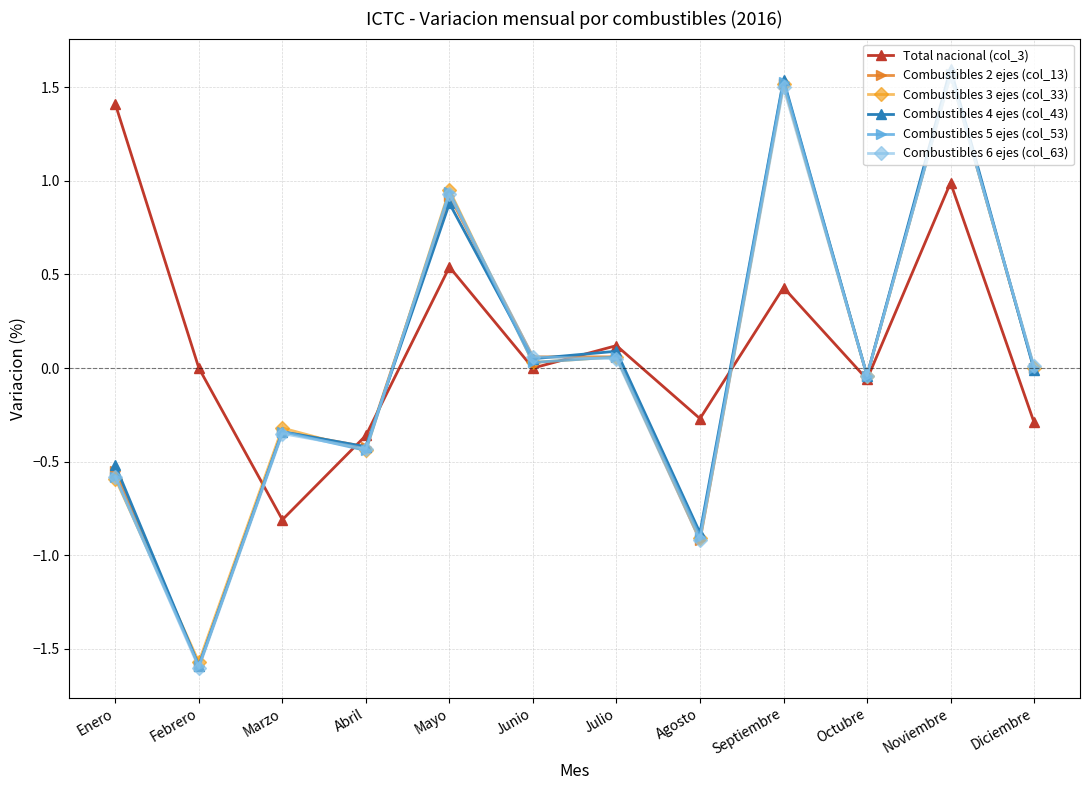

Which series has the widest spread of values?

Combustibles 4 ejes (col_43)